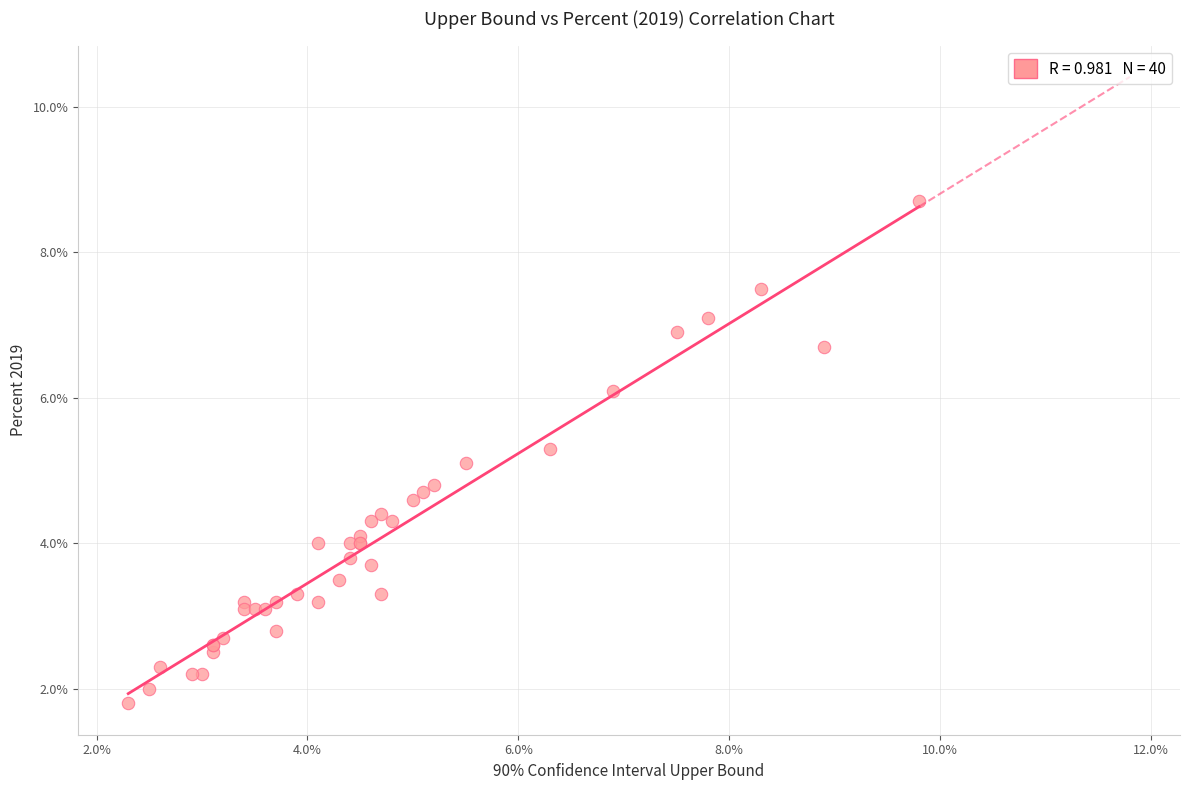

What Y value in the scatter plot is closest to 5?

5.1